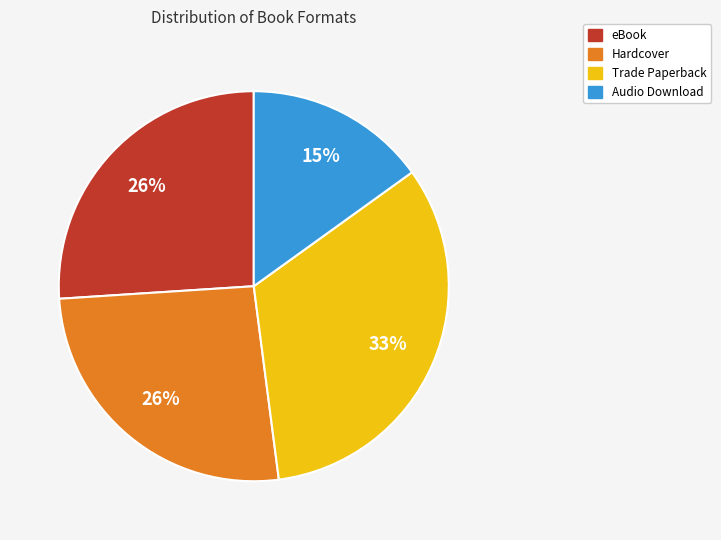

To the nearest percent, what is the average slice percentage?

25%